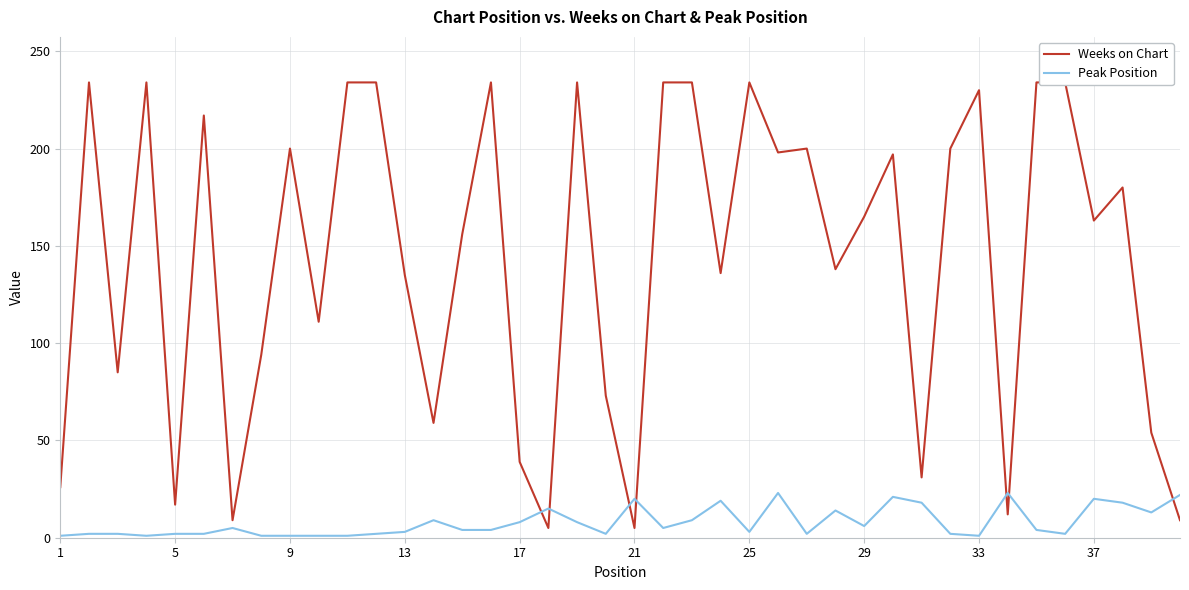

True or false: Peak Position has a value of 20 at 21.

True